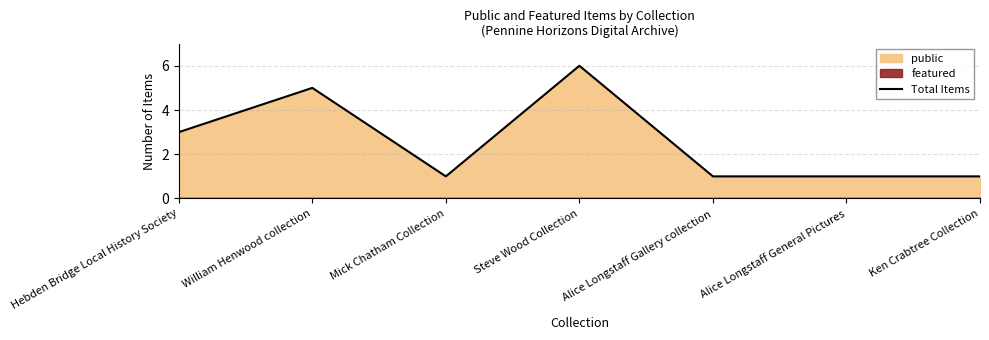

Does the chart have visible grid lines?

Yes